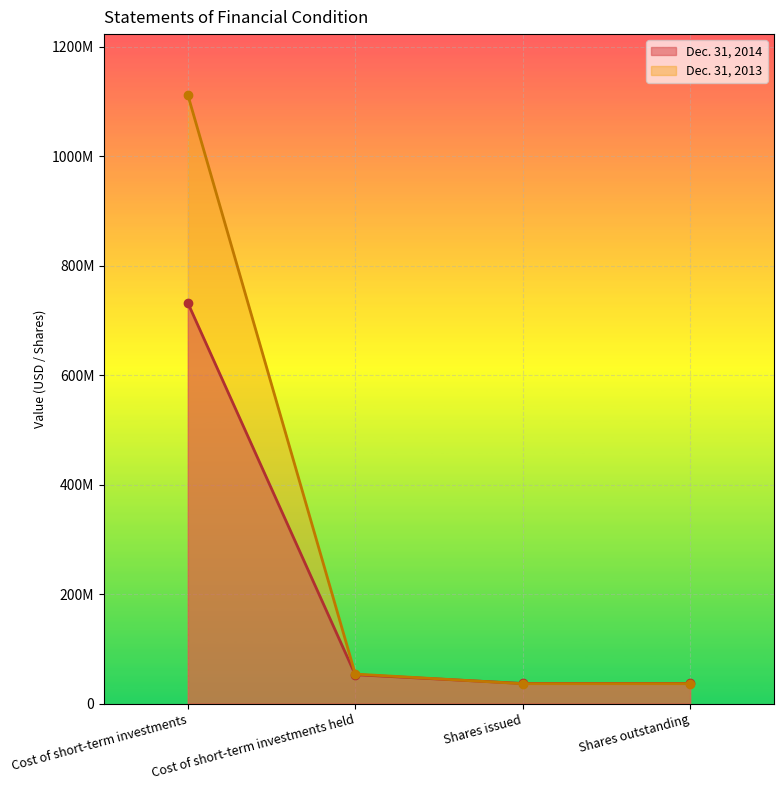

What are all the series names shown in the legend?

Dec. 31, 2014, Dec. 31, 2013